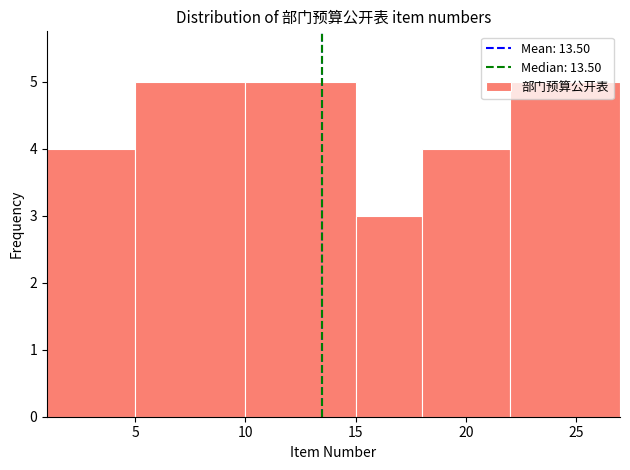

Reading left to right, list every bar in this chart as the range it spans on the x-axis followed by its height. The values are not printed on the chart, so give them approximately, as read against the axis.

1 to 5: 4
5 to 10: 5
10 to 15: 5
15 to 18: 3
18 to 22: 4
22 to 27: 5